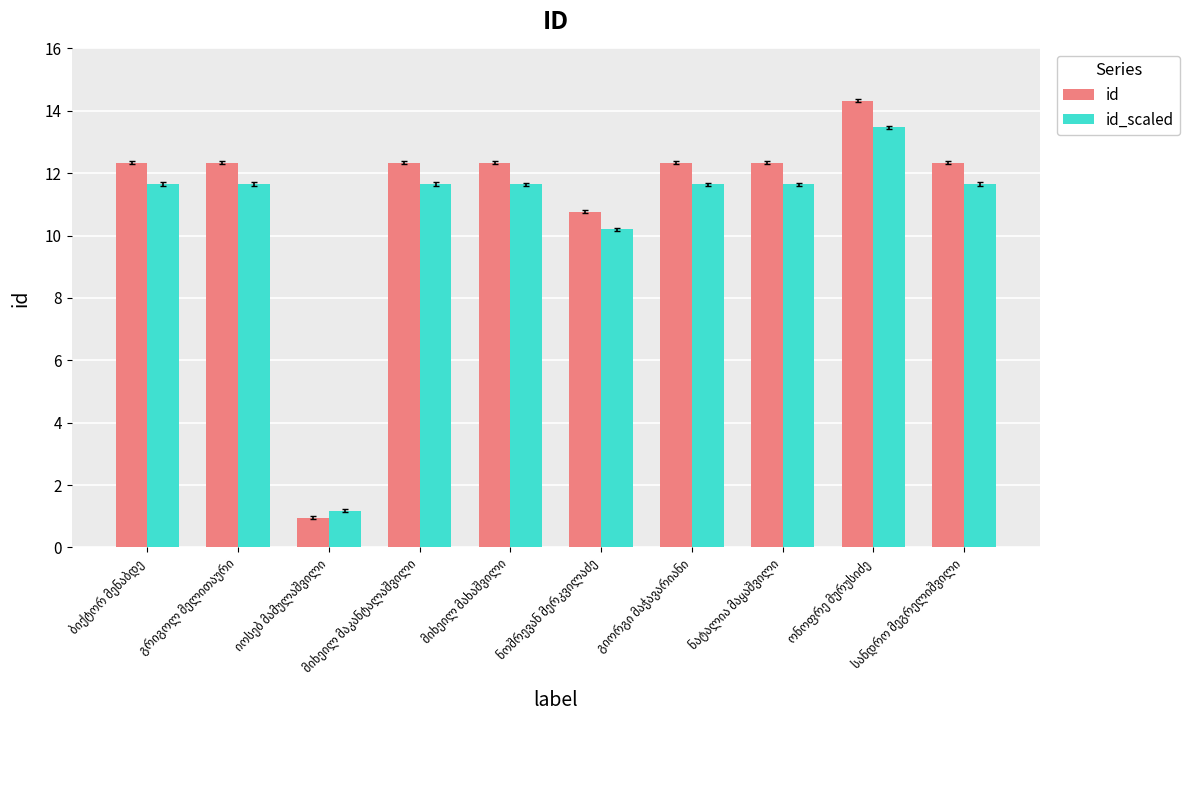

Rank the series by their maximum value, from highest to lowest.

id, id_scaled